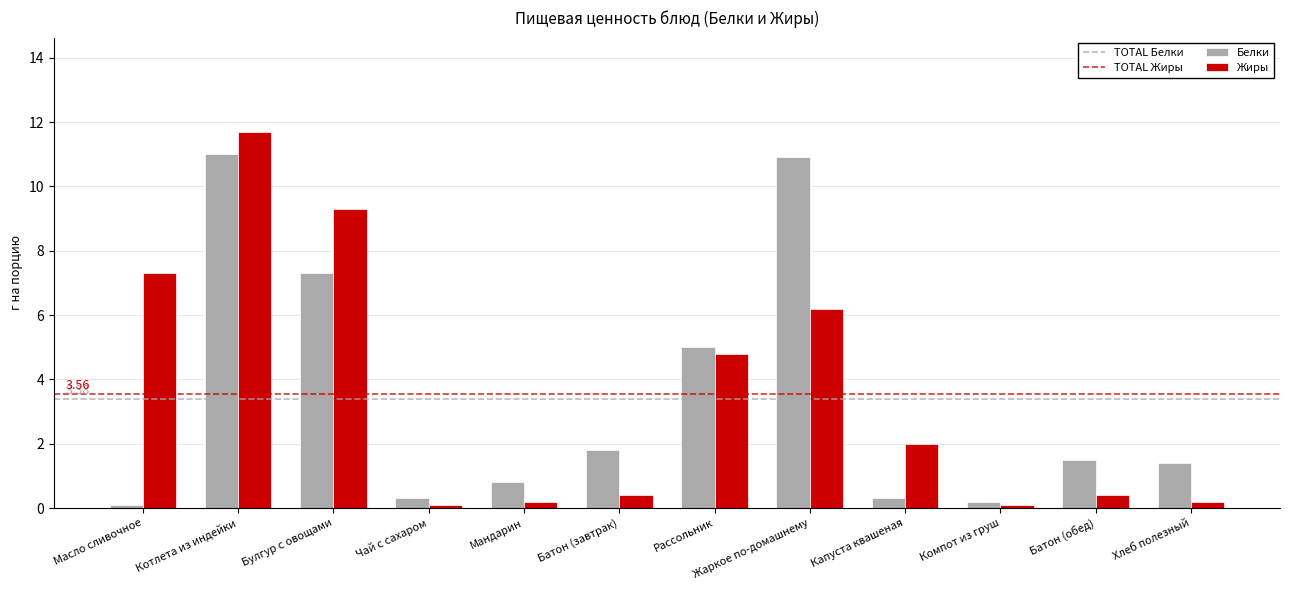

Is it true that Жиры equals 8.3 at Жаркое по-домашнему?

False